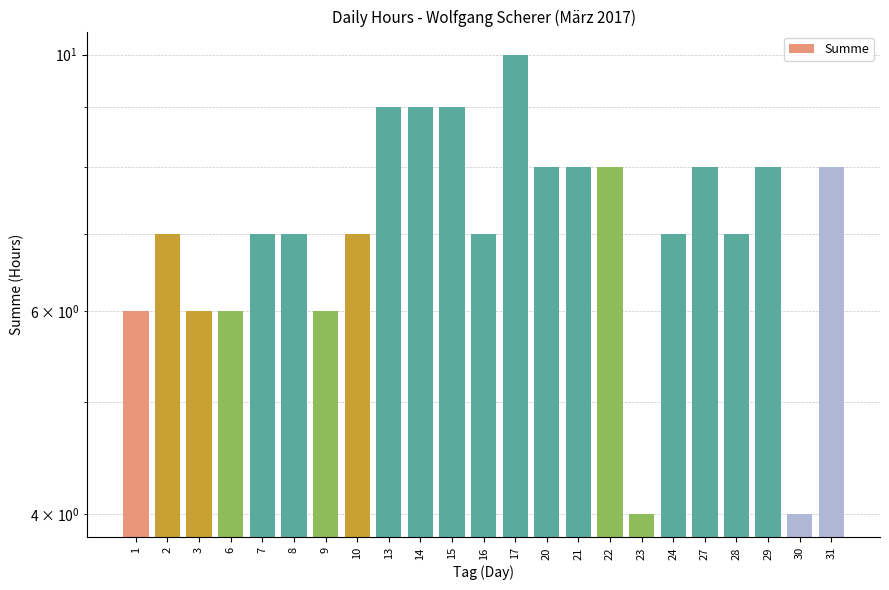

True or false: the data shows 9 at 13.

True